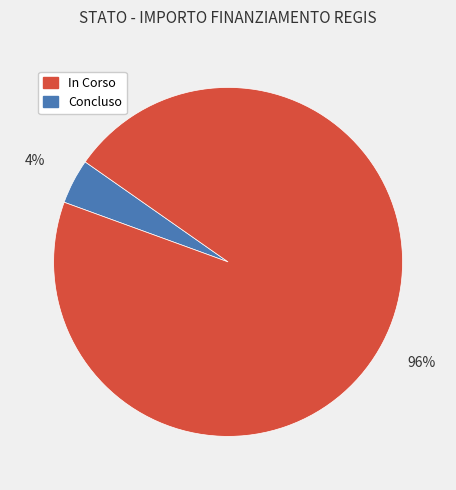

To the nearest percent, what is the difference between the largest and smallest slice percentages?

92%